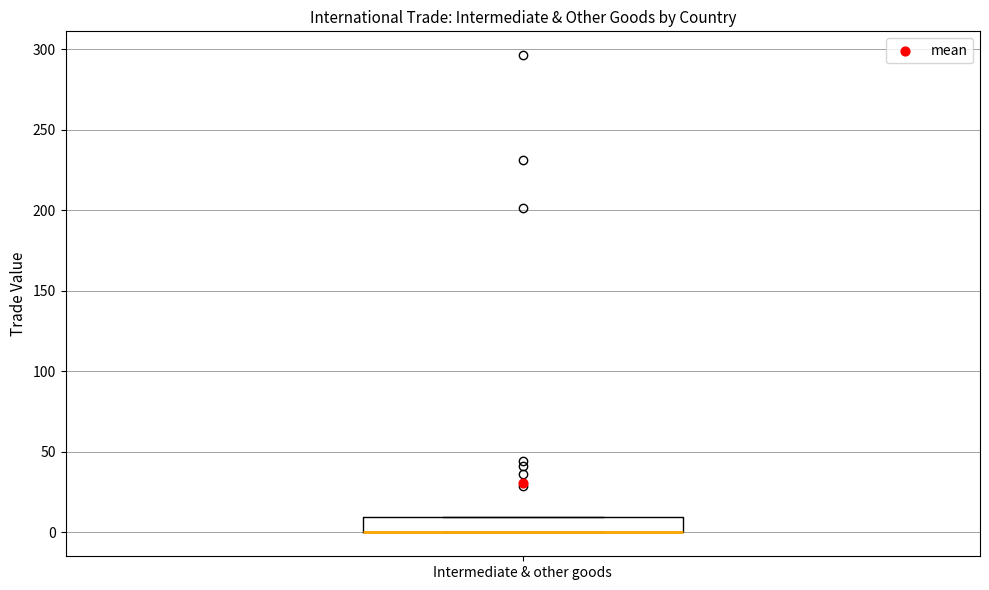

Read this box plot against the y-axis: the position of the median line, the range covered by the box, and the ends of both whiskers. The values are not printed on the chart, so give them approximately, as read against the axis.

median 0 (drawn on the box's lower edge), box 0 to 10, whiskers 0 to 10